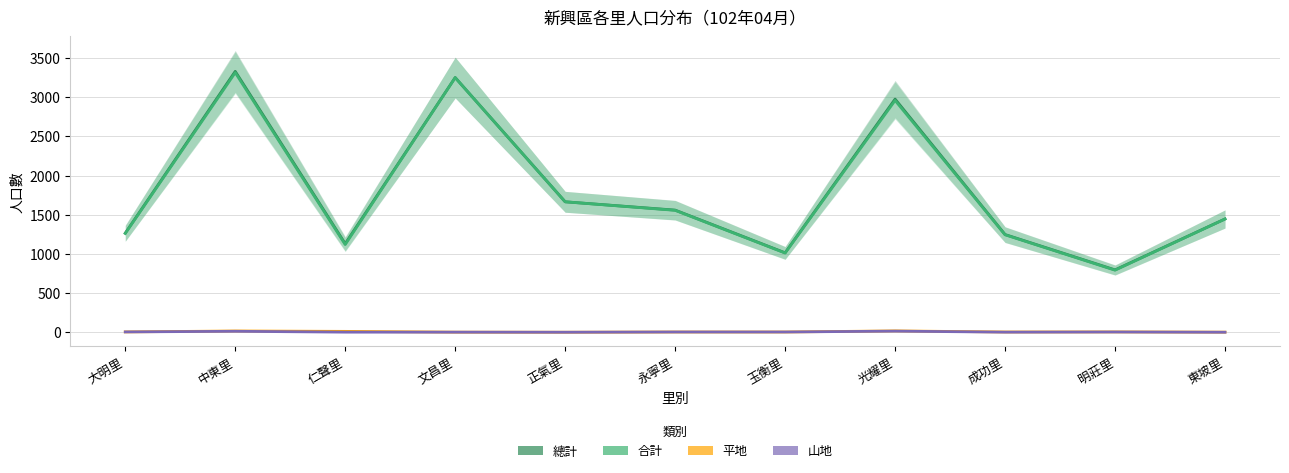

Reading left to right, extract all data points from this chart.

總計: 1265	3330	1130	3251	1665	1559	1014	2976	1247	796	1446
合計: 1261	3314	1119	3250	1665	1556	1011	2959	1244	792	1445
平地: 4	16	11	1	0	3	3	17	3	4	1
山地: 4	12	1	1	0	3	3	14	1	3	0